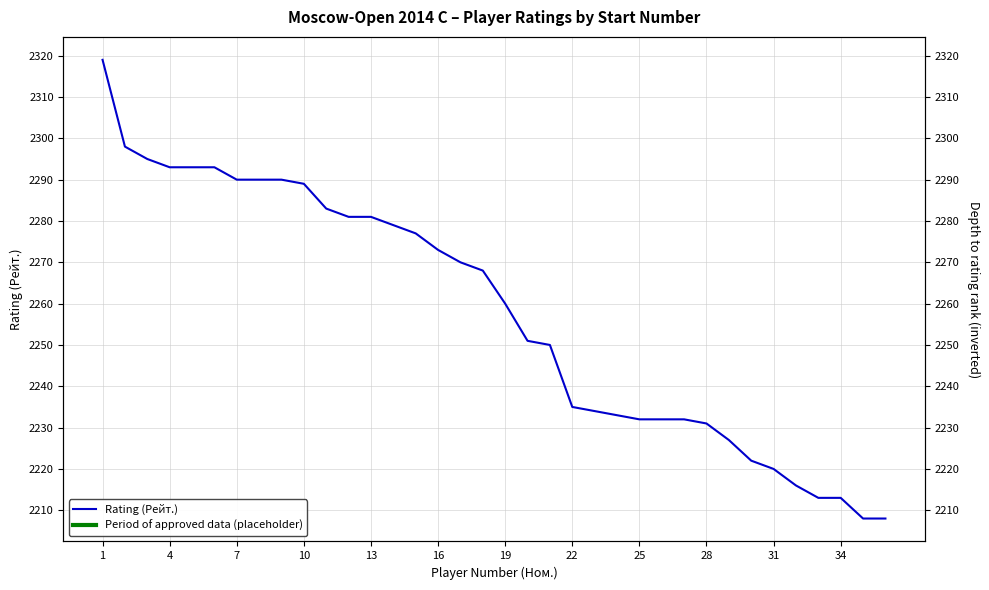

Count the number of categories in the chart.

36